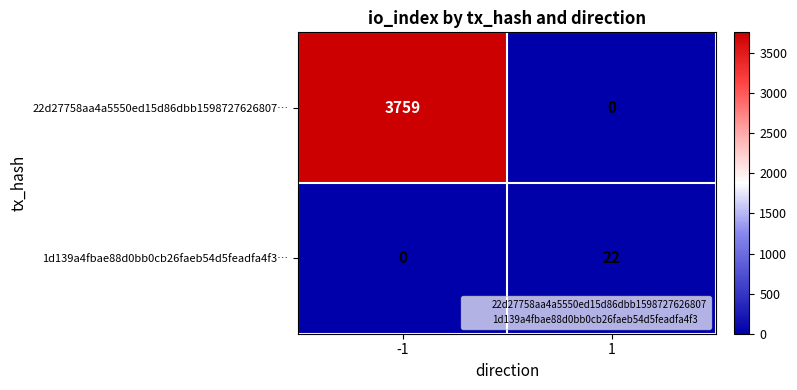

Rank the series by their average value, from lowest to highest.

1d139a4fbae88d0bb0cb26faeb54d5feadfa4f3…, 22d27758aa4a5550ed15d86dbb1598727626807…